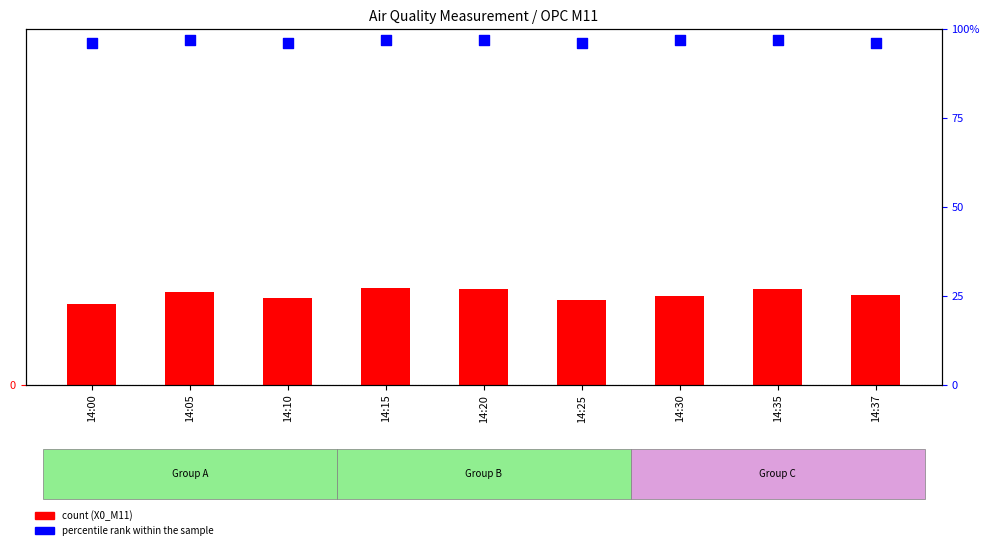

Which series has the largest total across all categories?

percentile rank within the sample